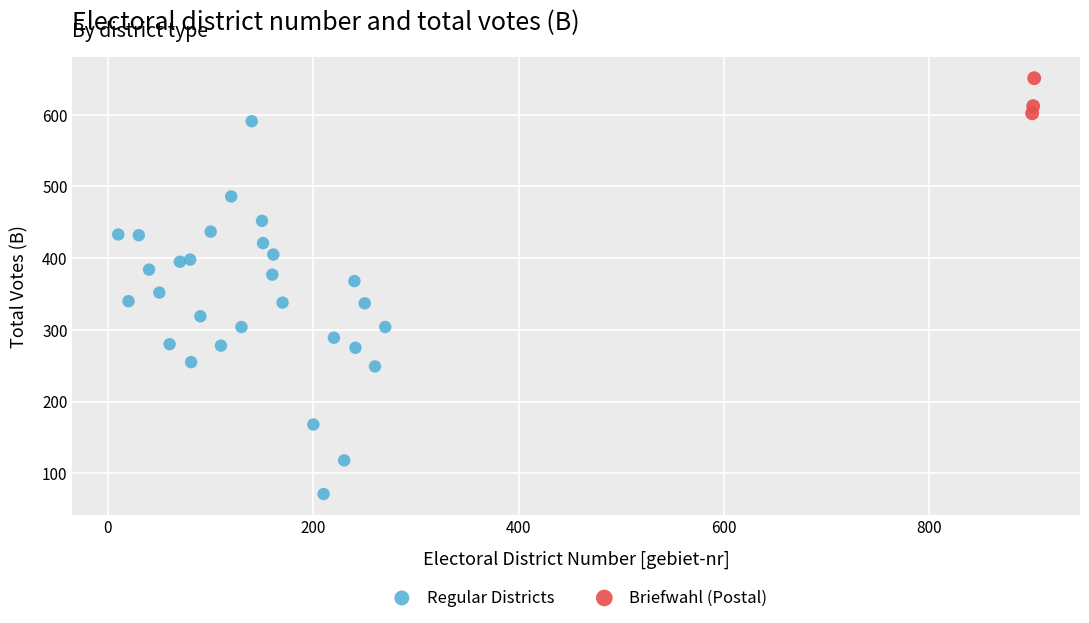

Which series has the widest spread of Y values?

Regular Districts